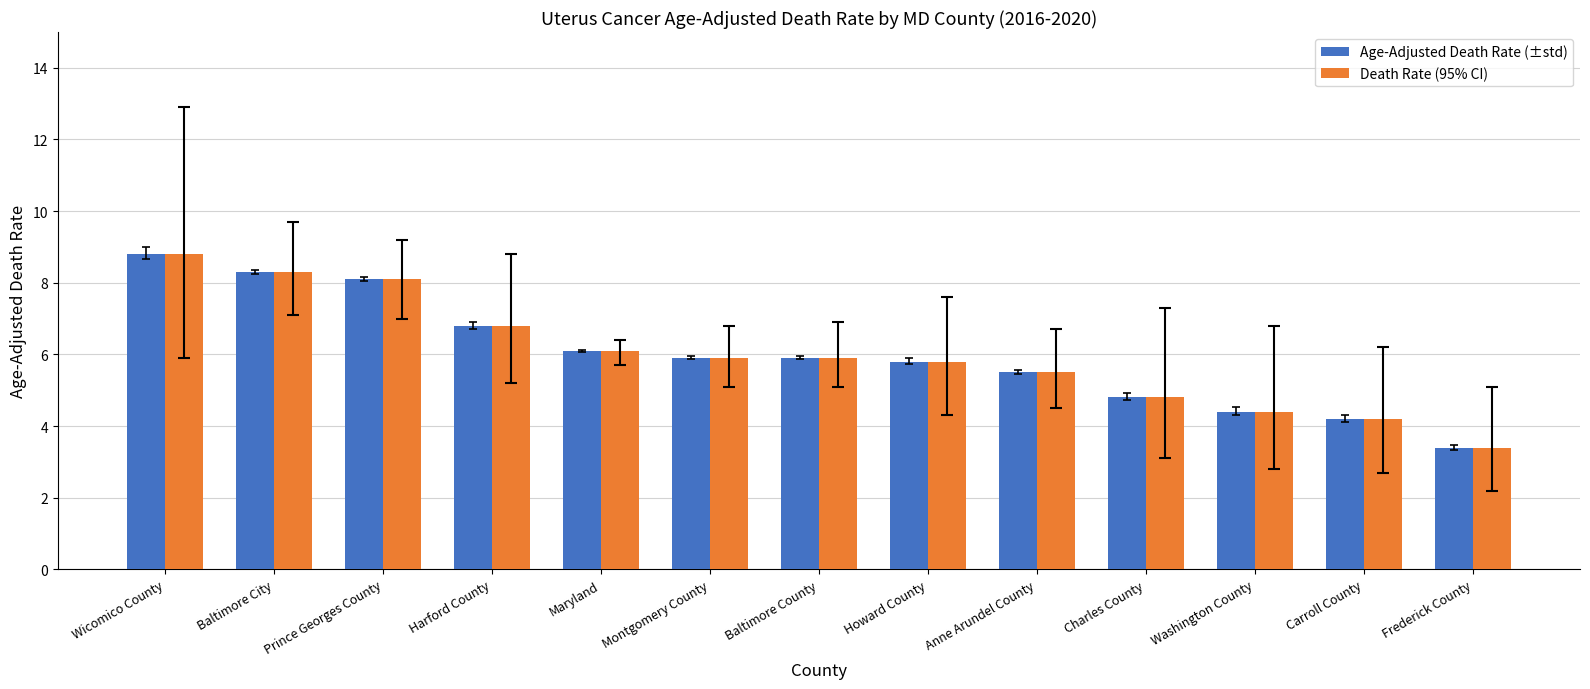

What is the maximum value for Death Rate (95% CI)?

8.8